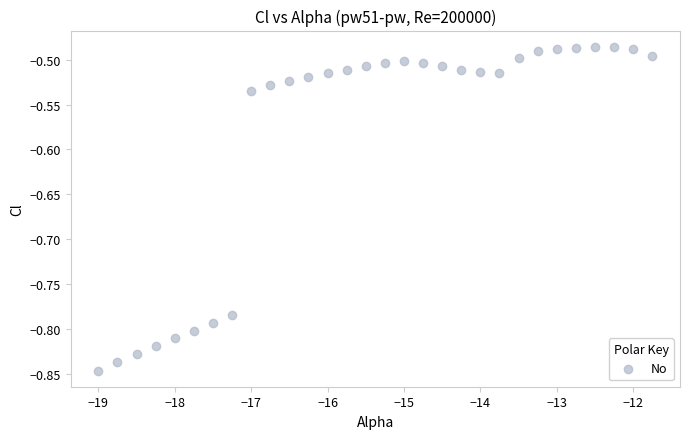

What is the range of X values (max minus min)?

7.2